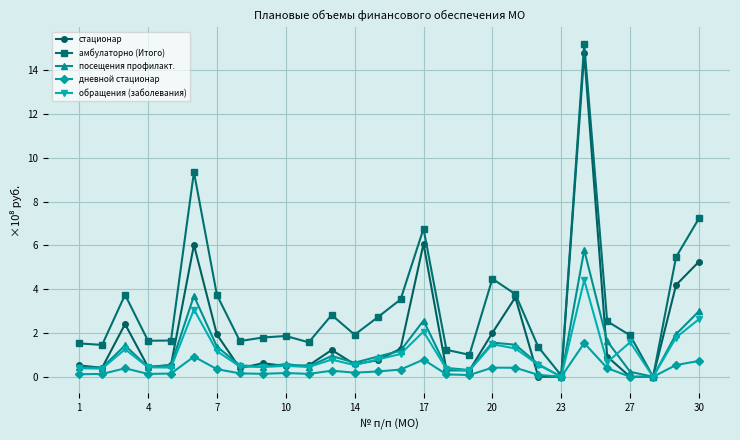

Count the number of categories in the chart.

28